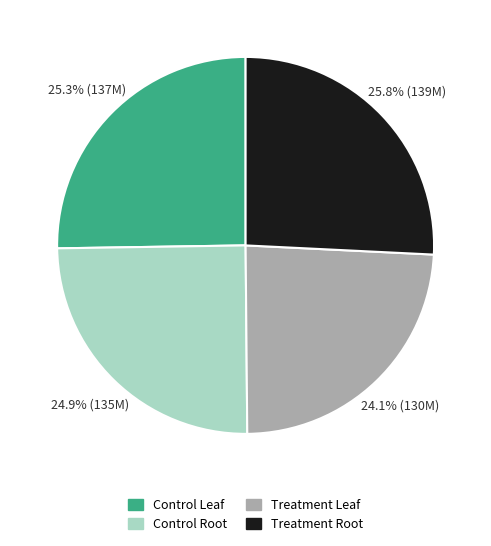

Combined, do Control Root and Treatment Leaf account for over 50%?

No